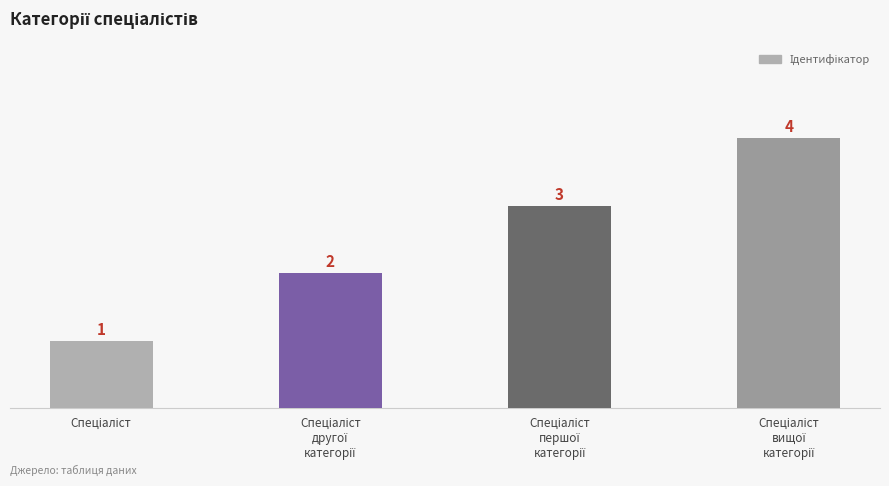

What is the difference between the second highest and minimum values?

2